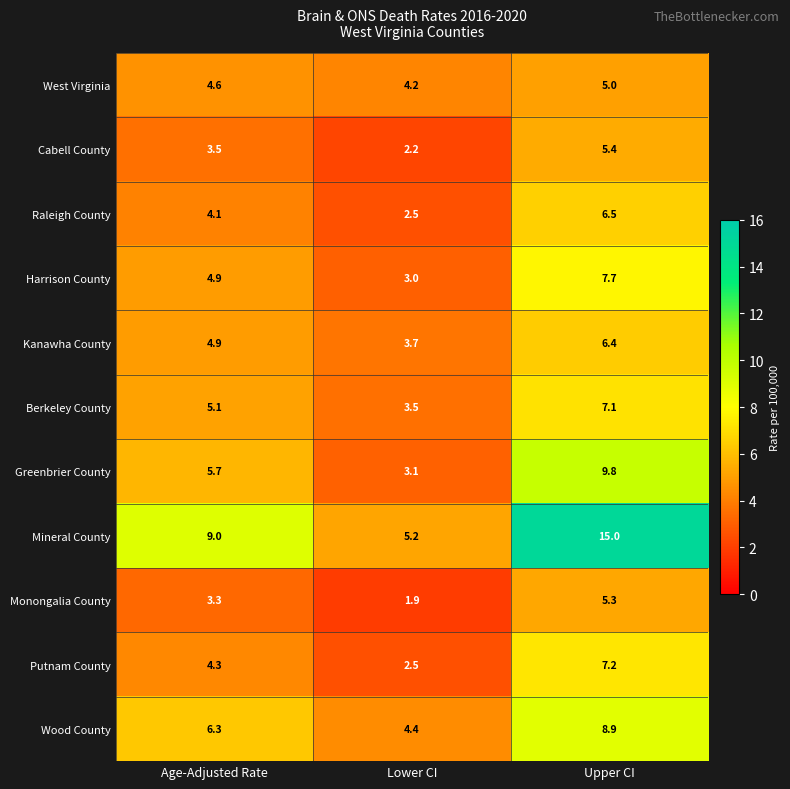

What is the spread (max minus min) of values at Upper CI?

10.0